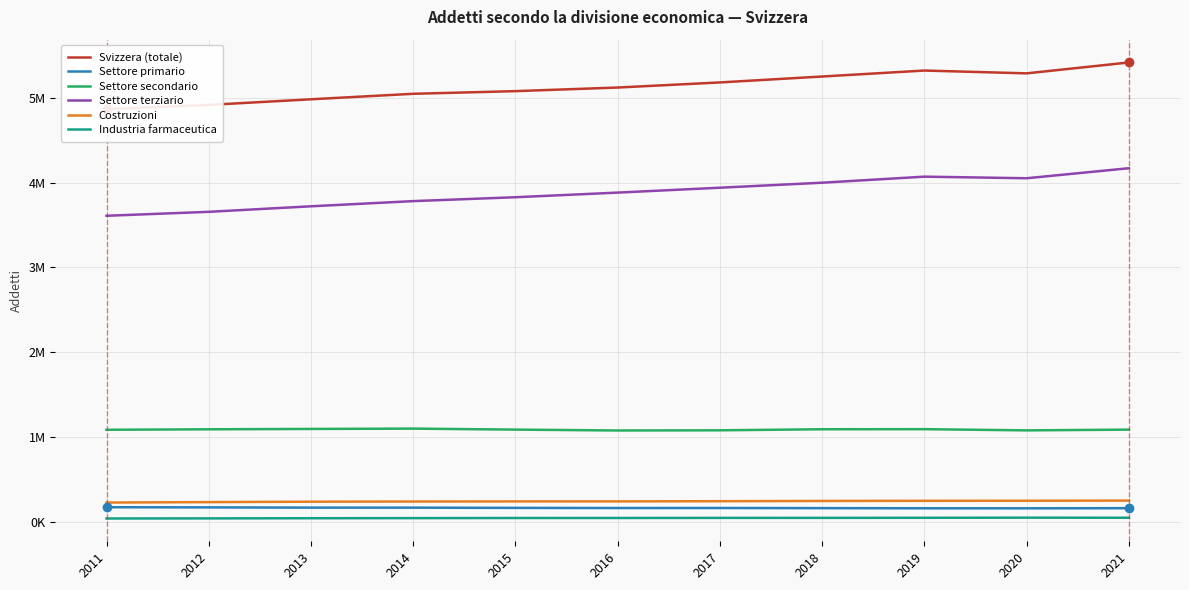

How many interior local peaks does the Industria farmaceutica series have?

1